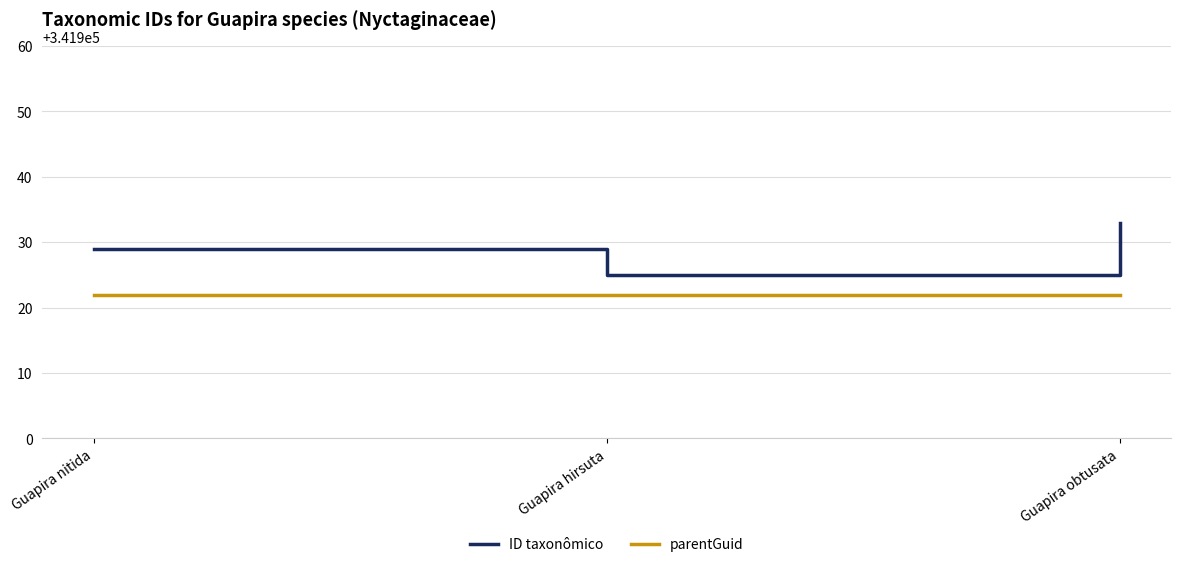

Rank the categories by ID taxonômico value from lowest to highest.

Guapira hirsuta, Guapira nitida, Guapira obtusata